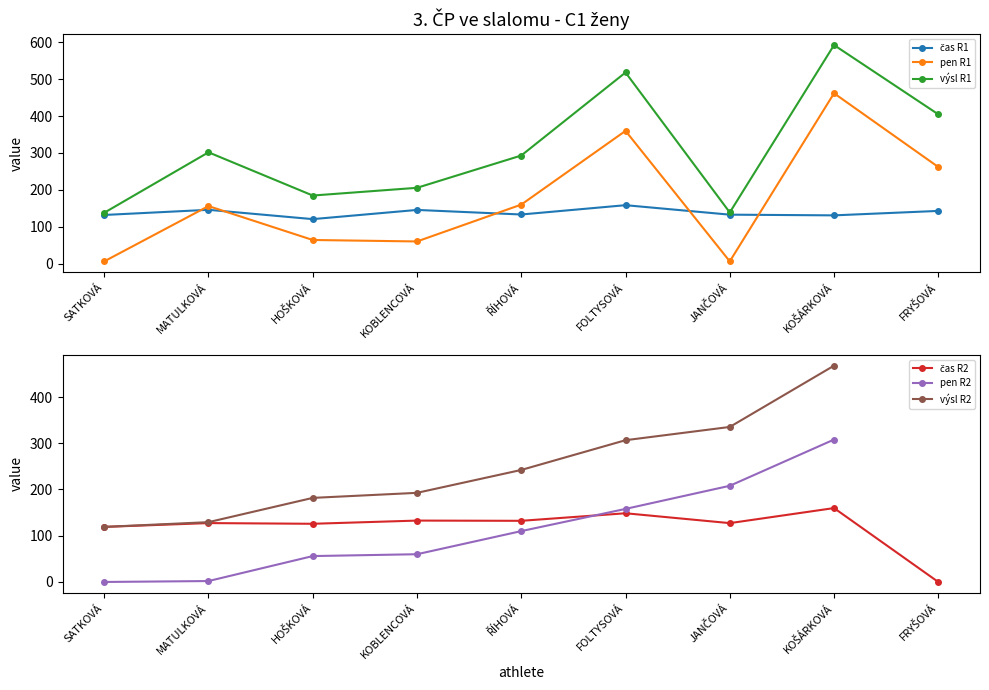

Which series ends up on top after the final intersection of čas R2 and pen R1?

pen R1